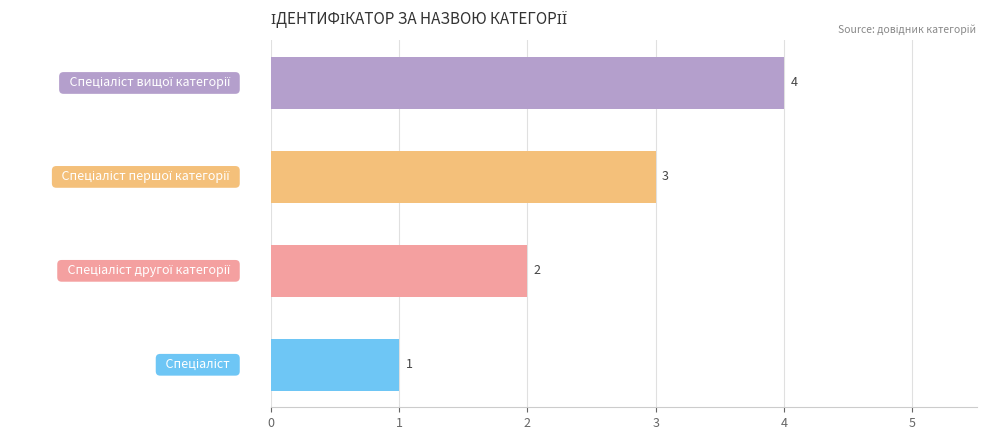

What is the sum of all values?

10